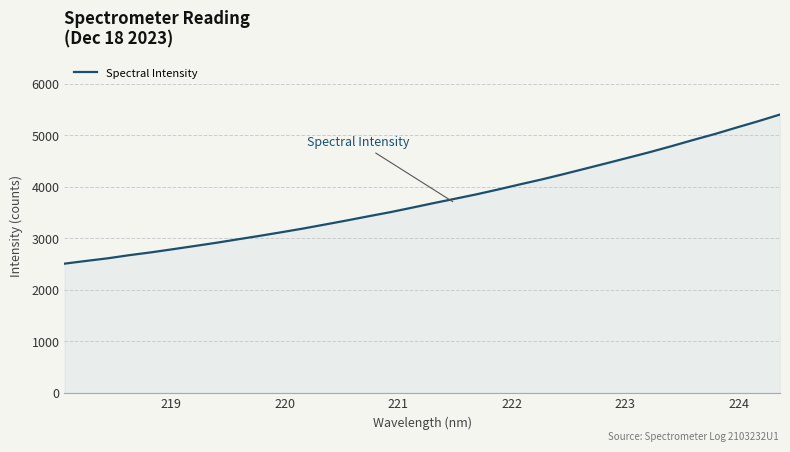

What is the maximum value shown in the chart?

5406.5